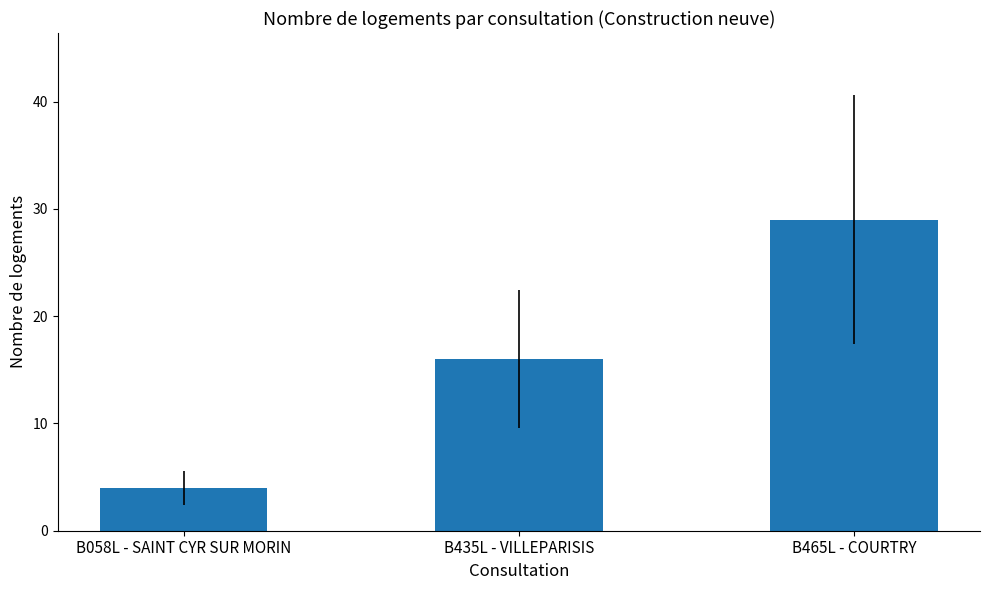

What is the approximate value at B435L - VILLEPARISIS?

16